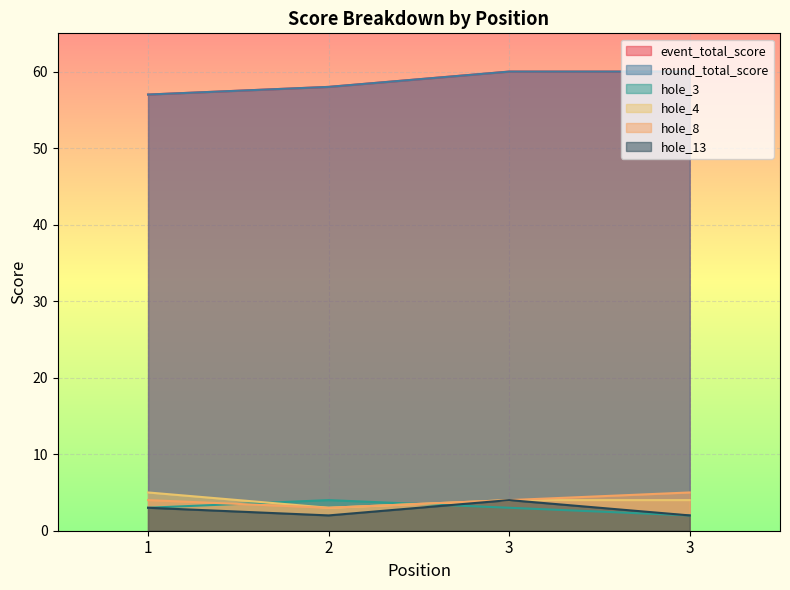

Count the event_total_score values in the range 58 to 60.

3